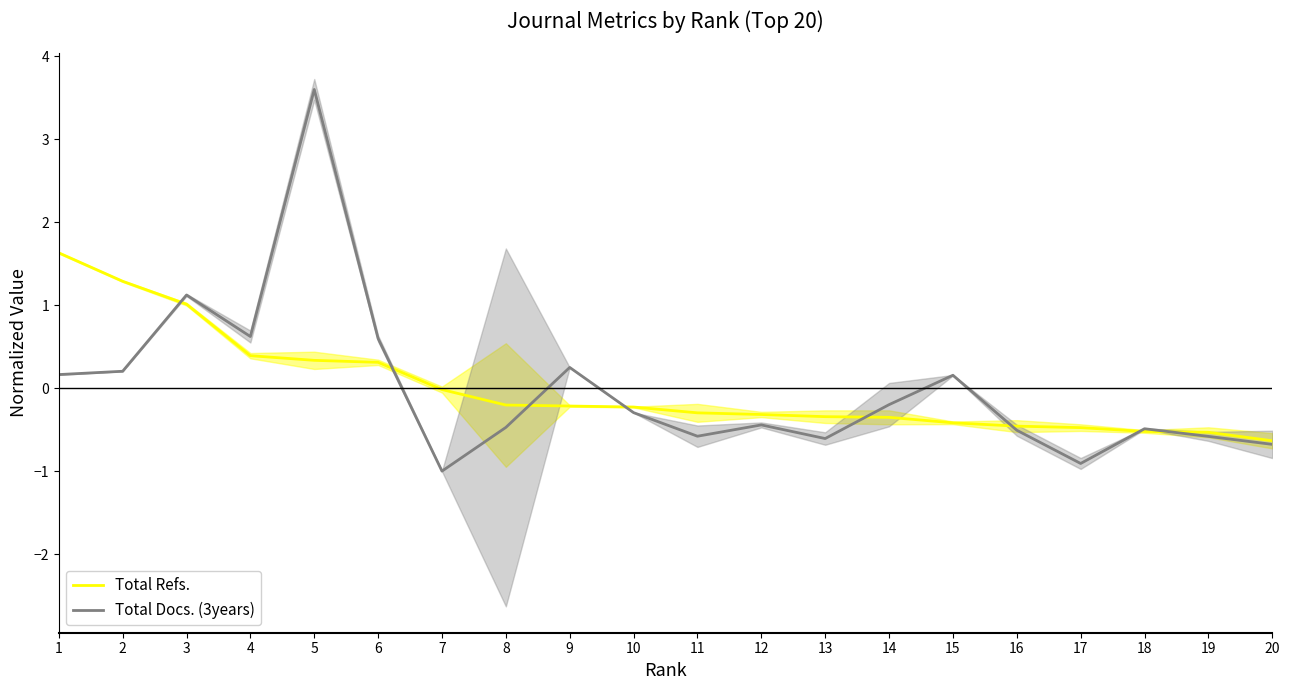

Is it true that Total Docs. (3years) equals 0.9 at 6?

False